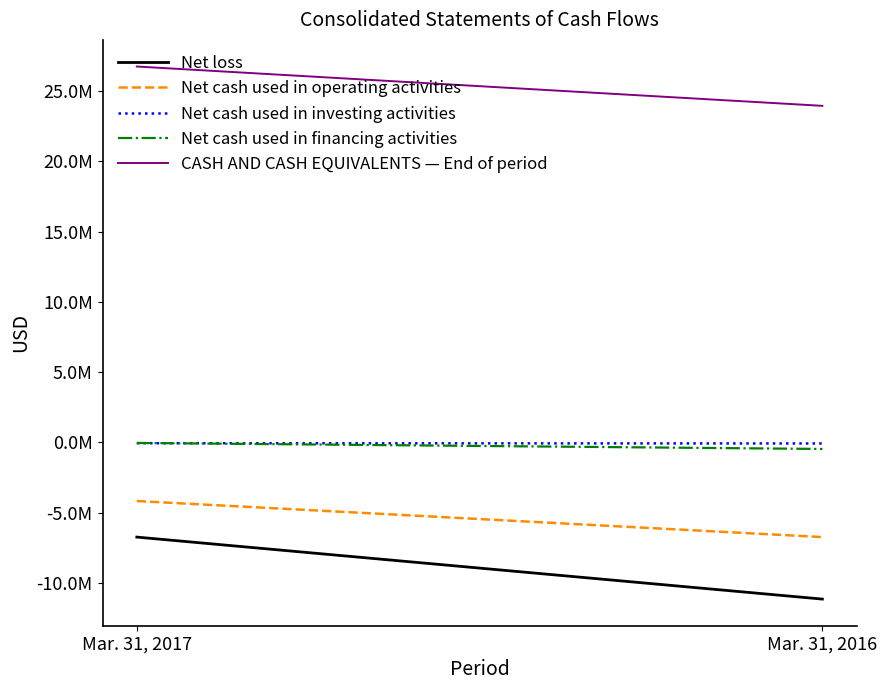

What is the sum of all CASH AND CASH EQUIVALENTS — End of period values?

50677000